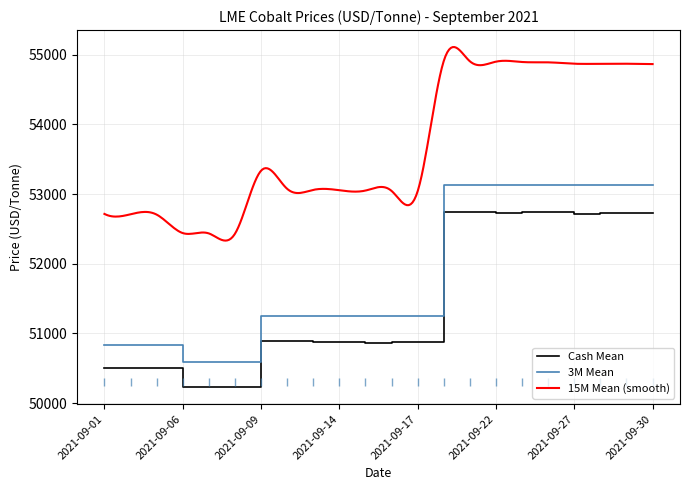

Which series changed the most between 2021-09-06 and 2021-09-17?

3M Mean